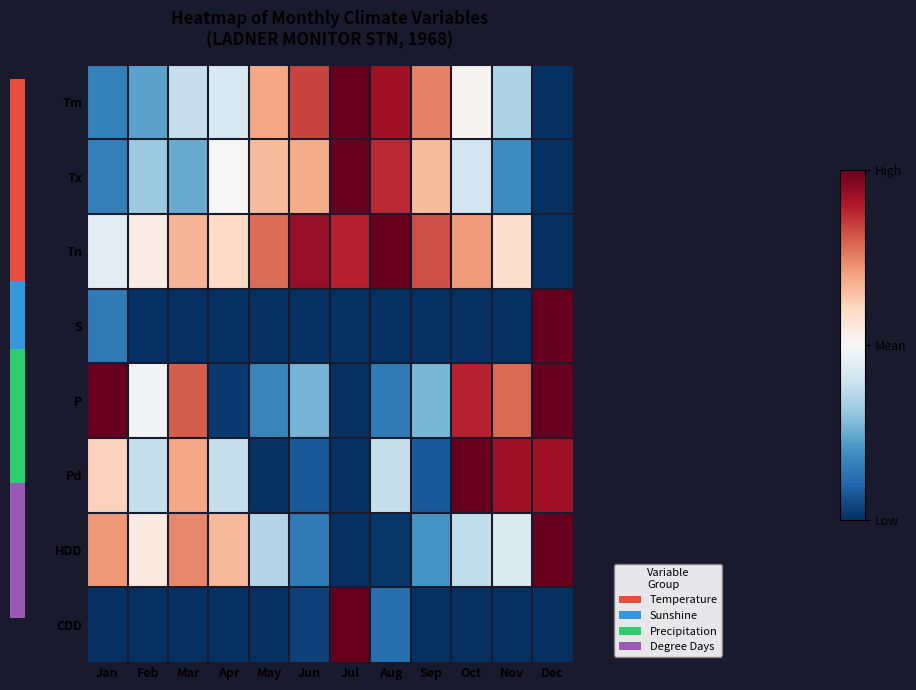

Reading left to right, extract all data points from this chart.

Tm: Jan=-0.7	Feb=-0.5	Mar=-0.2	Apr=-0.2	May=0.4	Jun=0.7	Jul=1.0	Aug=0.8	Sep=0.5	Oct=0.0	Nov=-0.3	Dec=-1.0
Tx: Jan=-0.7	Feb=-0.4	Mar=-0.5	Apr=-0.0	May=0.3	Jun=0.4	Jul=1.0	Aug=0.8	Sep=0.3	Oct=-0.2	Nov=-0.6	Dec=-1.0
Tn: Jan=-0.1	Feb=0.1	Mar=0.3	Apr=0.2	May=0.6	Jun=0.9	Jul=0.8	Aug=1.0	Sep=0.6	Oct=0.4	Nov=0.2	Dec=-1.0
S: Jan=-0.7	Feb=-1.0	Mar=-1.0	Apr=-1.0	May=-1.0	Jun=-1.0	Jul=-1.0	Aug=-1.0	Sep=-1.0	Oct=-1.0	Nov=-1.0	Dec=1.0
P: Jan=1.0	Feb=-0.0	Mar=0.6	Apr=-1.0	May=-0.7	Jun=-0.5	Jul=-1.0	Aug=-0.7	Sep=-0.5	Oct=0.8	Nov=0.6	Dec=1.0
Pd: Jan=0.2	Feb=-0.2	Mar=0.4	Apr=-0.2	May=-1.0	Jun=-0.8	Jul=-1.0	Aug=-0.2	Sep=-0.8	Oct=1.0	Nov=0.8	Dec=0.8
HDD: Jan=0.4	Feb=0.1	Mar=0.5	Apr=0.3	May=-0.3	Jun=-0.7	Jul=-1.0	Aug=-1.0	Sep=-0.6	Oct=-0.2	Nov=-0.1	Dec=1.0
CDD: Jan=-1.0	Feb=-1.0	Mar=-1.0	Apr=-1.0	May=-1.0	Jun=-0.9	Jul=1.0	Aug=-0.8	Sep=-1.0	Oct=-1.0	Nov=-1.0	Dec=-1.0